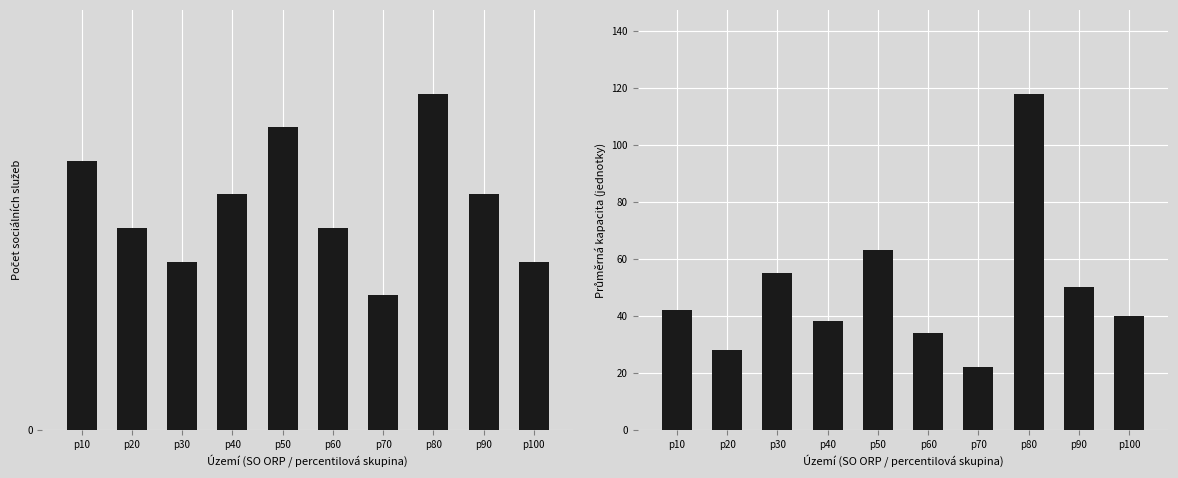

Which series has the largest total across all categories?

Průměrná kapacita